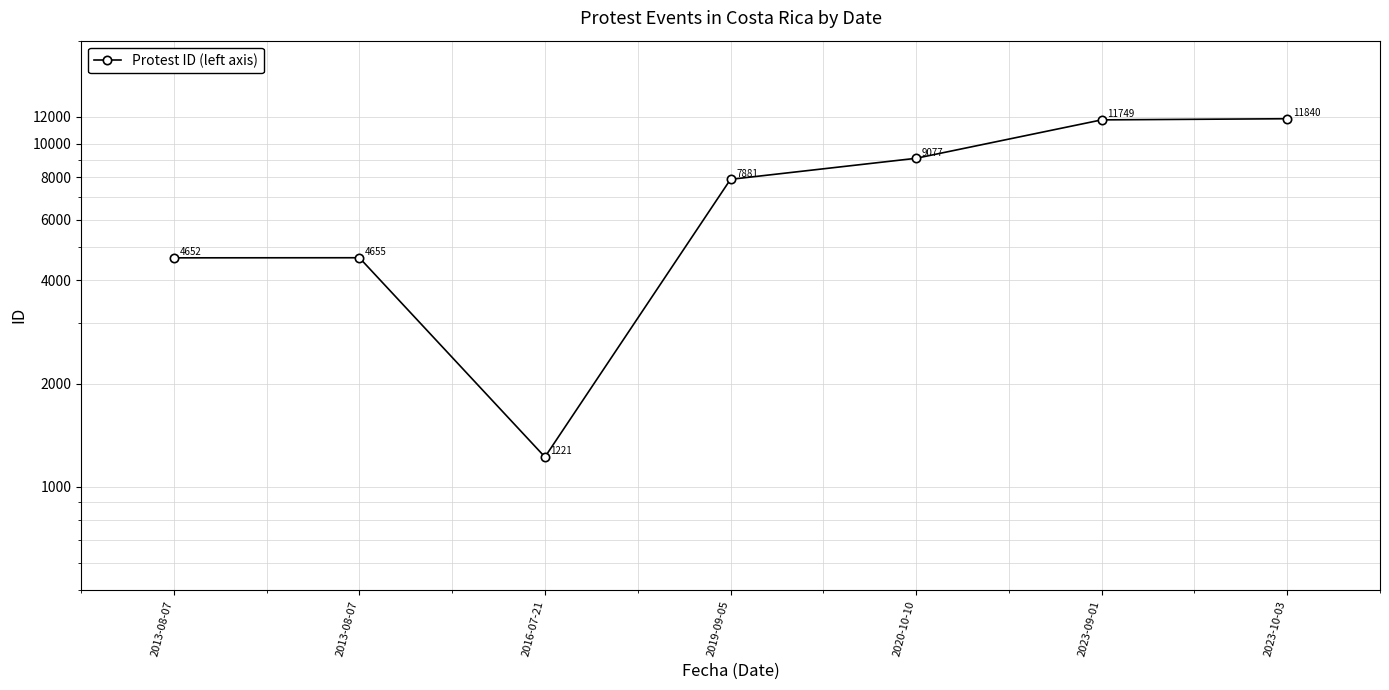

How many points are higher than both their immediate neighbors (excluding endpoints)?

1